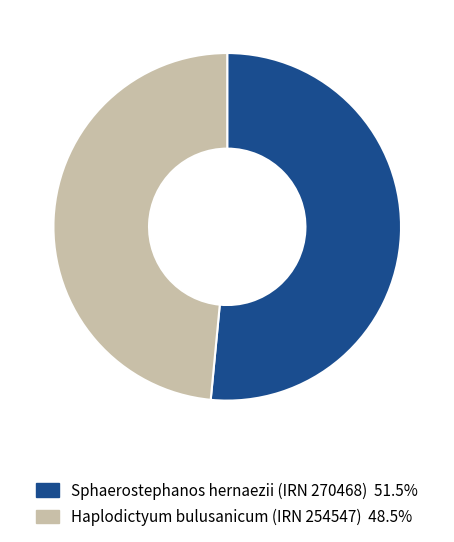

Which category accounts for the majority?

Sphaerostephanos hernaezii (IRN 270468)